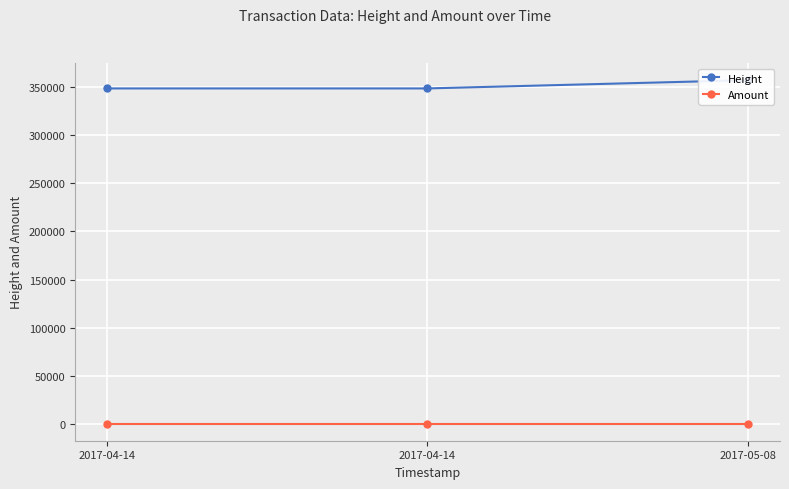

What is the difference between the maximum and minimum values in the Height series?

8605